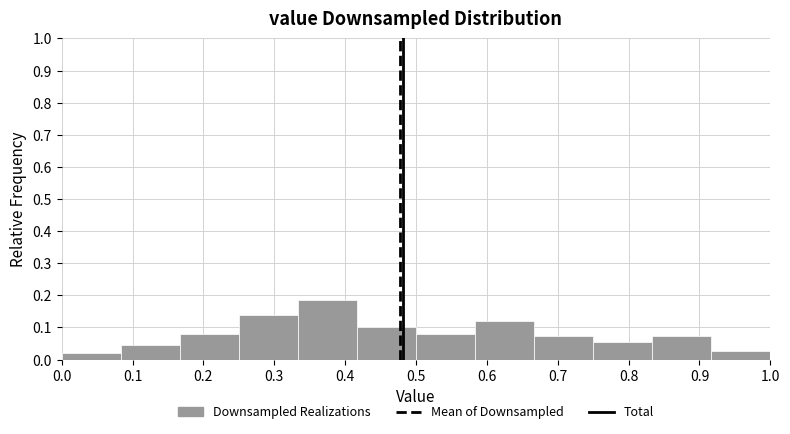

Reading left to right, list every bar in this chart as the range it spans on the x-axis followed by its height. Neither the bar edges nor the heights are printed on the chart, so give them approximately, as read against the axes.

0.00 to 0.08: 0.02
0.08 to 0.17: 0.05
0.17 to 0.25: 0.08
0.25 to 0.33: 0.14
0.33 to 0.42: 0.19
0.42 to 0.50: 0.10
0.50 to 0.58: 0.08
0.58 to 0.67: 0.12
0.67 to 0.75: 0.07
0.75 to 0.83: 0.05
0.83 to 0.92: 0.07
0.92 to 1.00: 0.03